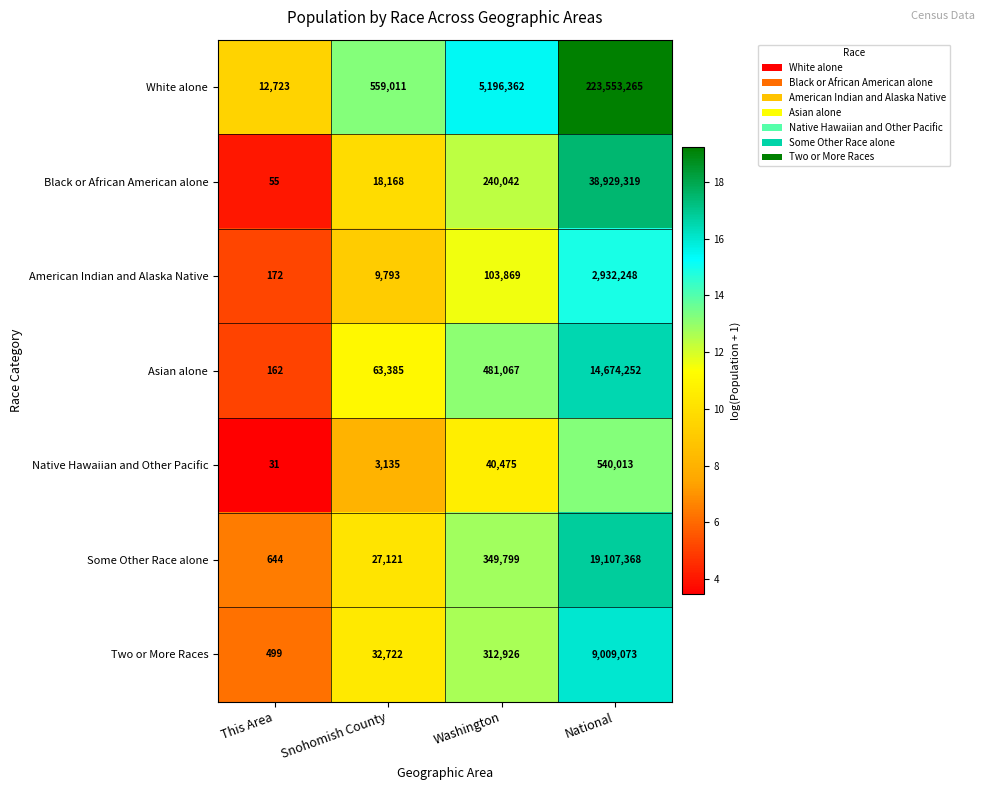

List the series in order of their peak value, lowest first.

Native Hawaiian and Other Pacific, American Indian and Alaska Native, Two or More Races, Asian alone, Some Other Race alone, Black or African American alone, White alone